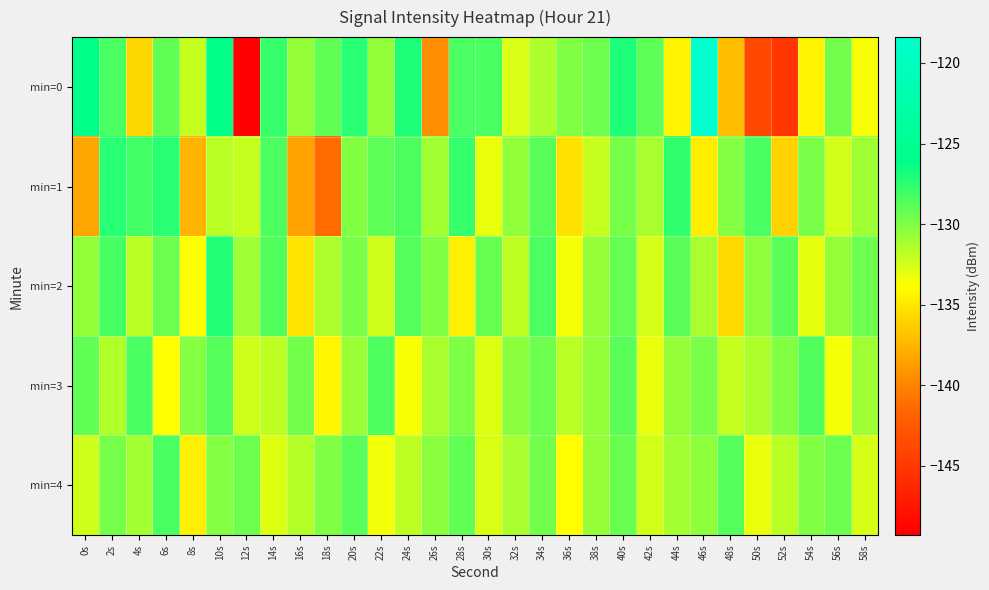

Reading left to right, list all the values displayed in this chart.

min=0: 0s=-126.1	2s=-128.4	4s=-135.8	6s=-129.1	8s=-132.1	10s=-126.0	12s=-149.3	14s=-127.7	16s=-130.6	18s=-129.1	20s=-127.4	22s=-130.5	24s=-127.1	26s=-139.4	28s=-128.4	30s=-128.4	32s=-132.8	34s=-131.4	36s=-130.1	38s=-129.4	40s=-127.0	42s=-129.0	44s=-134.4	46s=-118.4	48s=-137.0	50s=-143.7	52s=-145.2	54s=-134.4	56s=-129.5	58s=-133.6
min=1: 0s=-138.2	2s=-127.3	4s=-128.1	6s=-127.4	8s=-137.5	10s=-131.7	12s=-132.1	14s=-128.4	16s=-138.5	18s=-141.3	20s=-130.0	22s=-129.0	24s=-128.5	26s=-131.0	28s=-127.8	30s=-133.2	32s=-130.5	34s=-128.9	36s=-135.4	38s=-132.1	40s=-129.7	42s=-131.3	44s=-127.6	46s=-134.8	48s=-130.2	50s=-128.4	52s=-136.1	54s=-129.8	56s=-132.5	58s=-130.9
min=2: 0s=-130.5	2s=-128.2	4s=-131.7	6s=-129.4	8s=-133.8	10s=-127.1	12s=-130.9	14s=-128.6	16s=-135.2	18s=-131.4	20s=-129.8	22s=-132.3	24s=-128.7	26s=-130.1	28s=-134.6	30s=-129.3	32s=-131.8	34s=-128.4	36s=-133.5	38s=-130.7	40s=-129.2	42s=-132.6	44s=-128.9	46s=-131.3	48s=-135.7	50s=-130.4	52s=-128.8	54s=-133.1	56s=-130.6	58s=-129.5
min=3: 0s=-129.1	2s=-131.5	4s=-128.3	6s=-133.9	8s=-130.2	10s=-128.7	12s=-132.4	14s=-131.8	16s=-129.6	18s=-134.3	20s=-130.8	22s=-128.5	24s=-133.7	26s=-131.2	28s=-129.9	30s=-132.8	32s=-130.3	34s=-129.4	36s=-131.7	38s=-130.5	40s=-128.9	42s=-133.2	44s=-130.6	46s=-129.8	48s=-132.1	50s=-131.4	52s=-130.0	54s=-128.6	56s=-133.5	58s=-130.9
min=4: 0s=-132.3	2s=-129.7	4s=-131.1	6s=-128.4	8s=-134.6	10s=-130.2	12s=-129.5	14s=-132.8	16s=-131.6	18s=-130.0	20s=-128.8	22s=-133.4	24s=-131.9	26s=-130.3	28s=-129.1	30s=-132.7	32s=-131.3	34s=-129.6	36s=-133.9	38s=-130.7	40s=-129.3	42s=-132.5	44s=-131.0	46s=-130.4	48s=-128.7	50s=-133.2	52s=-131.7	54s=-130.1	56s=-129.4	58s=-132.6